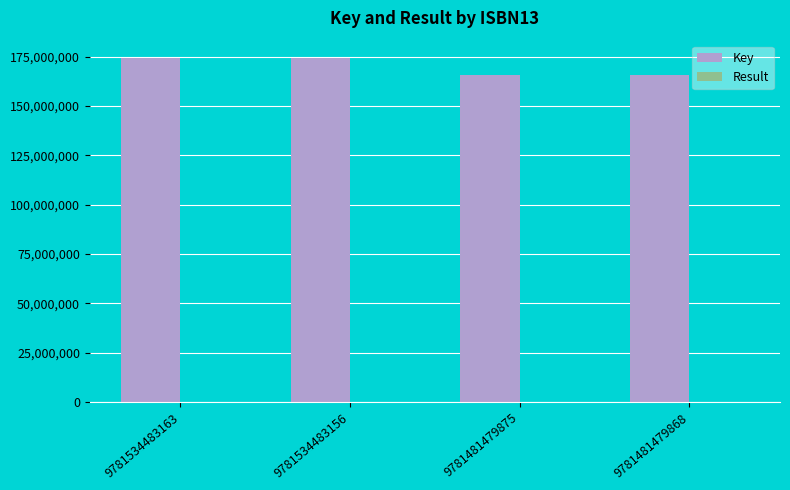

What is the sum of all Key values?

680657676